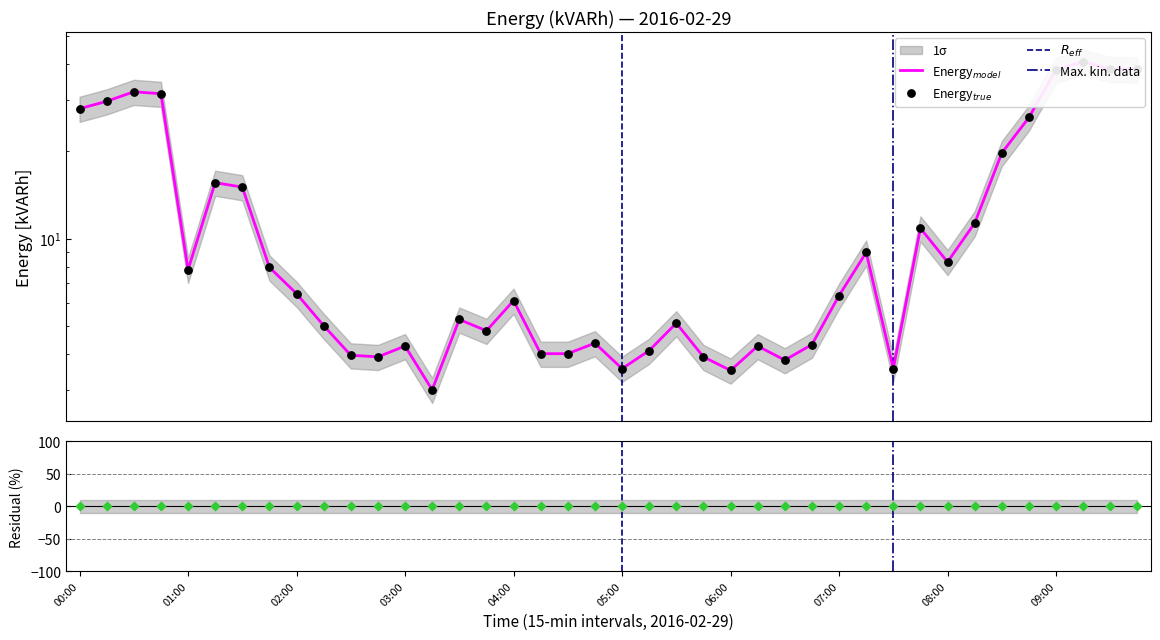

What is the change in value from 03:15 to 09:00?

+35.4